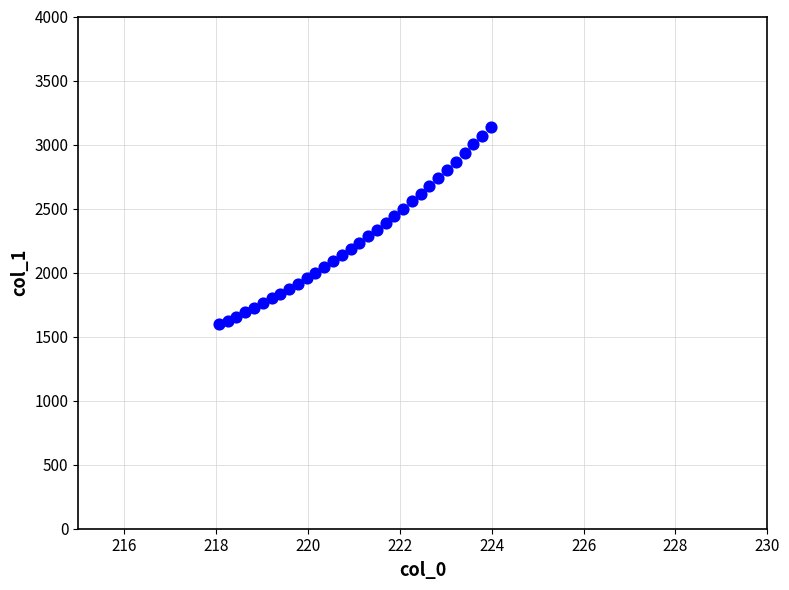

What is the range of X values (max minus min)?

5.9